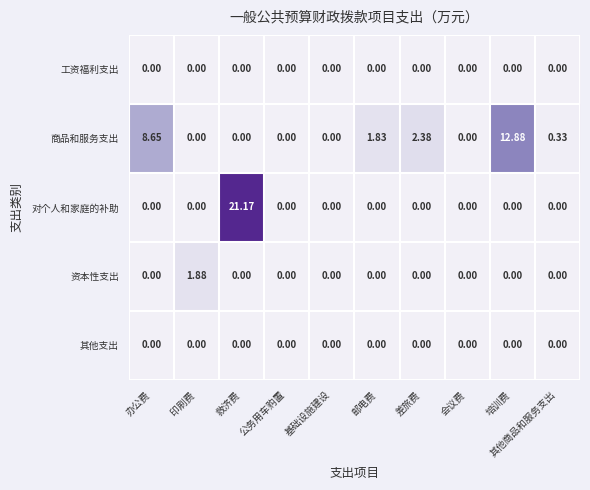

Which series changed the most between 基础设施建设 and 其他商品和服务支出?

商品和服务支出